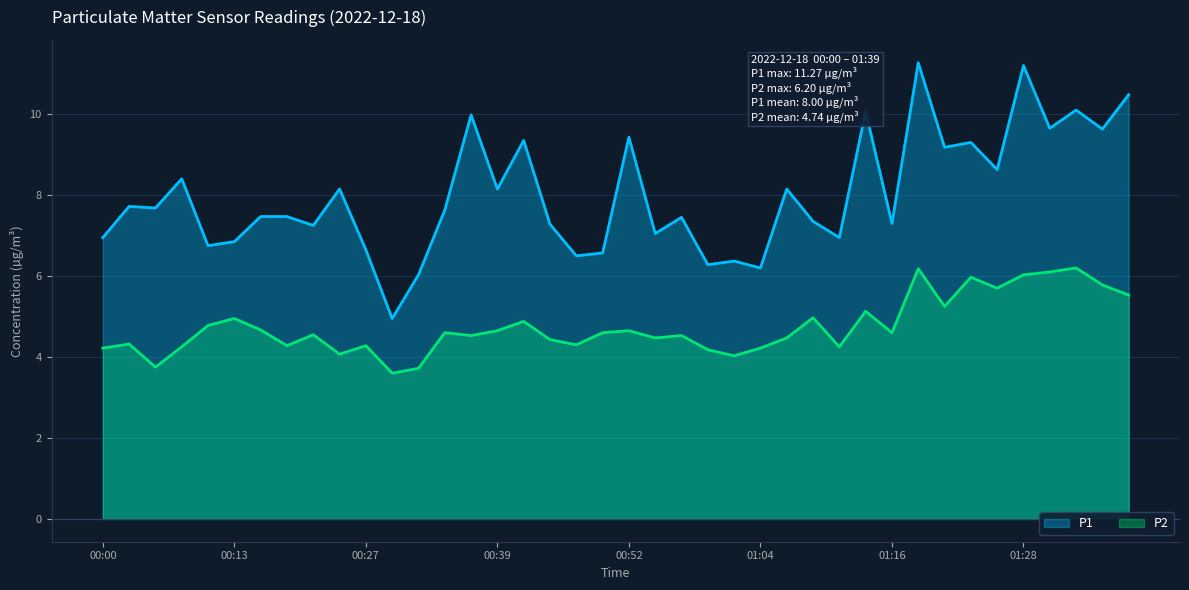

What is the maximum value for P1?

11.3